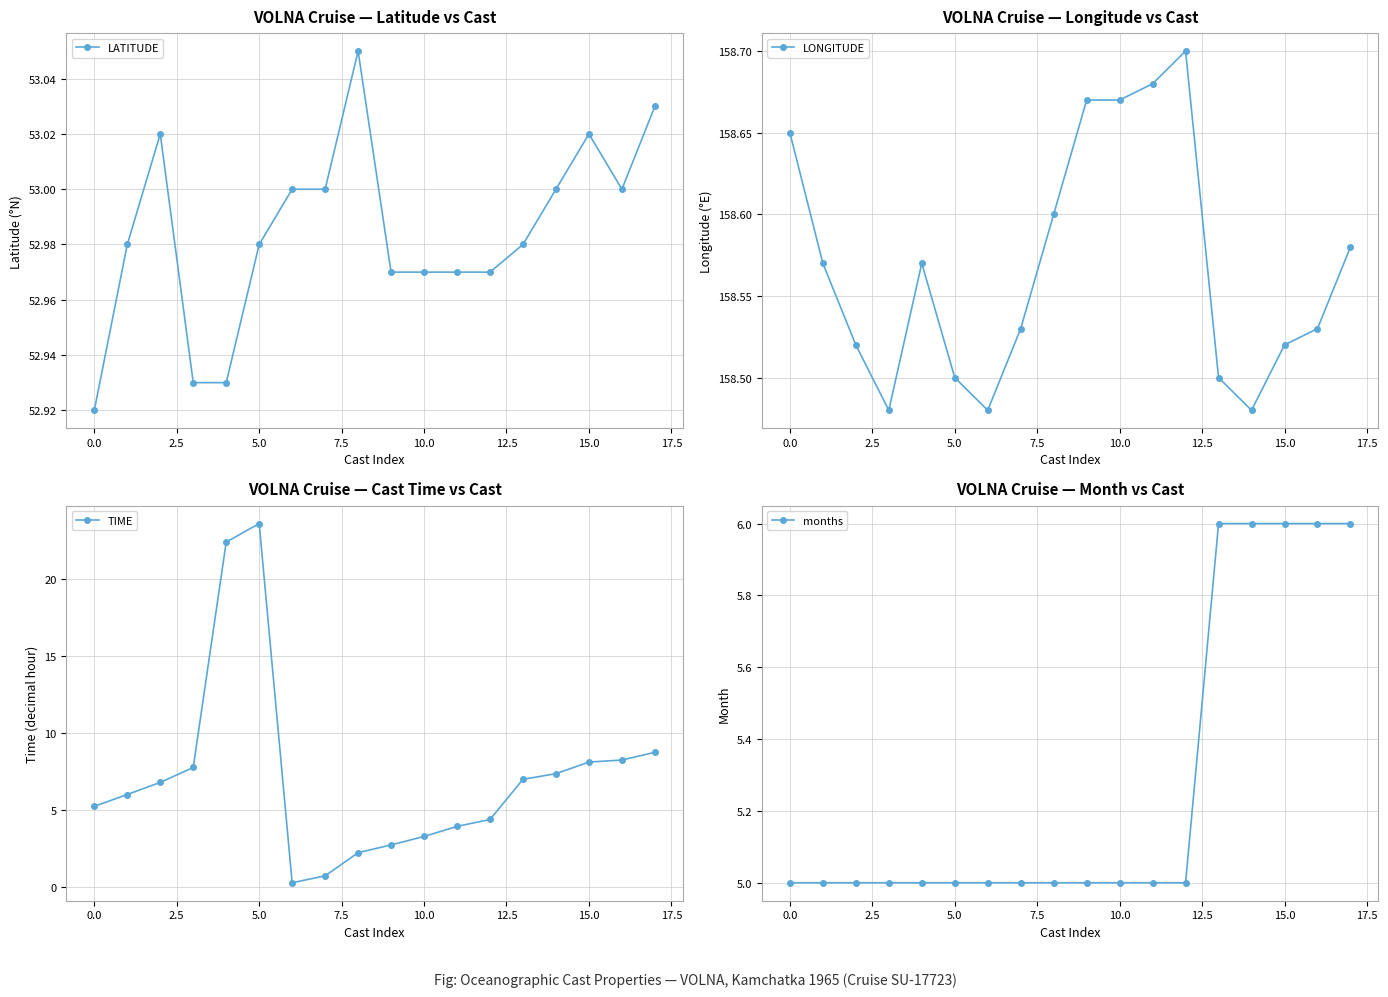

In LATITUDE, how many points are lower than both neighbors (excluding endpoints)?

1